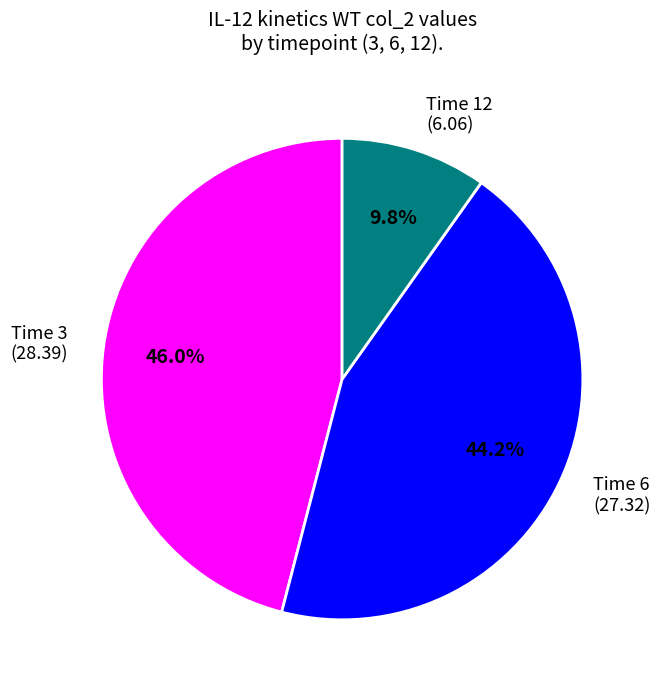

Is there a majority slice in this chart?

No